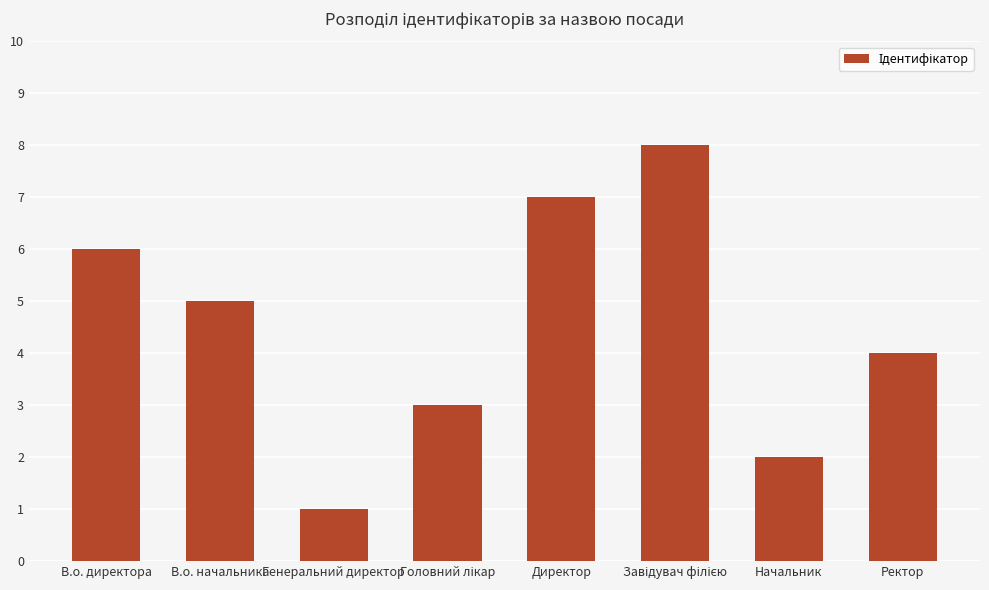

What is the difference between the maximum and minimum values?

7